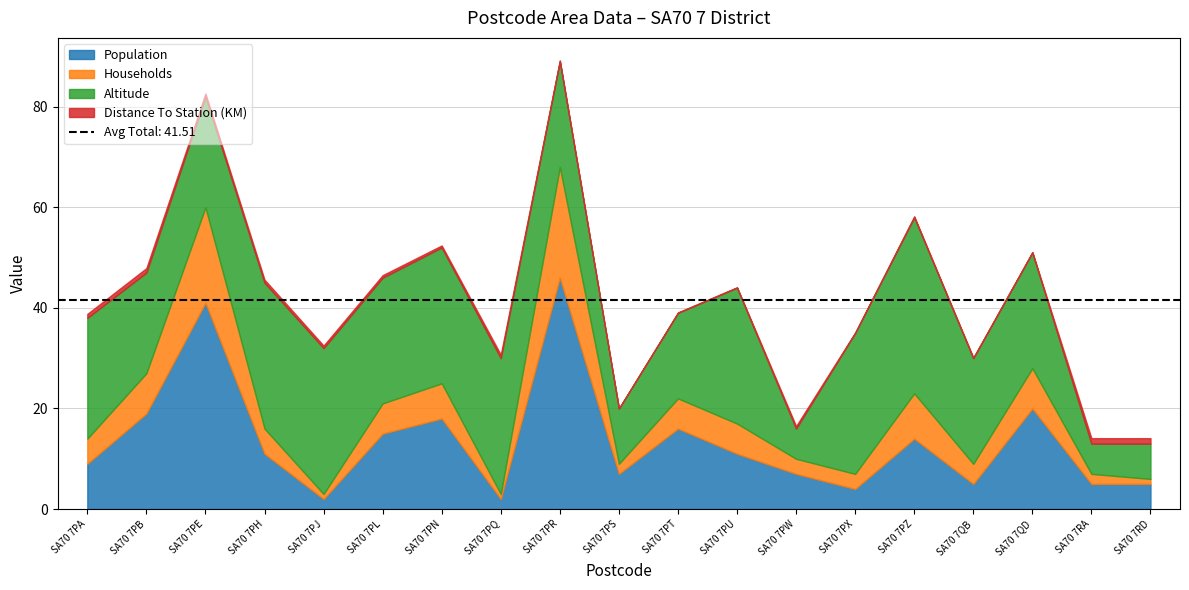

Where do Altitude and Households first cross each other?

SA70 7PQ and SA70 7PR